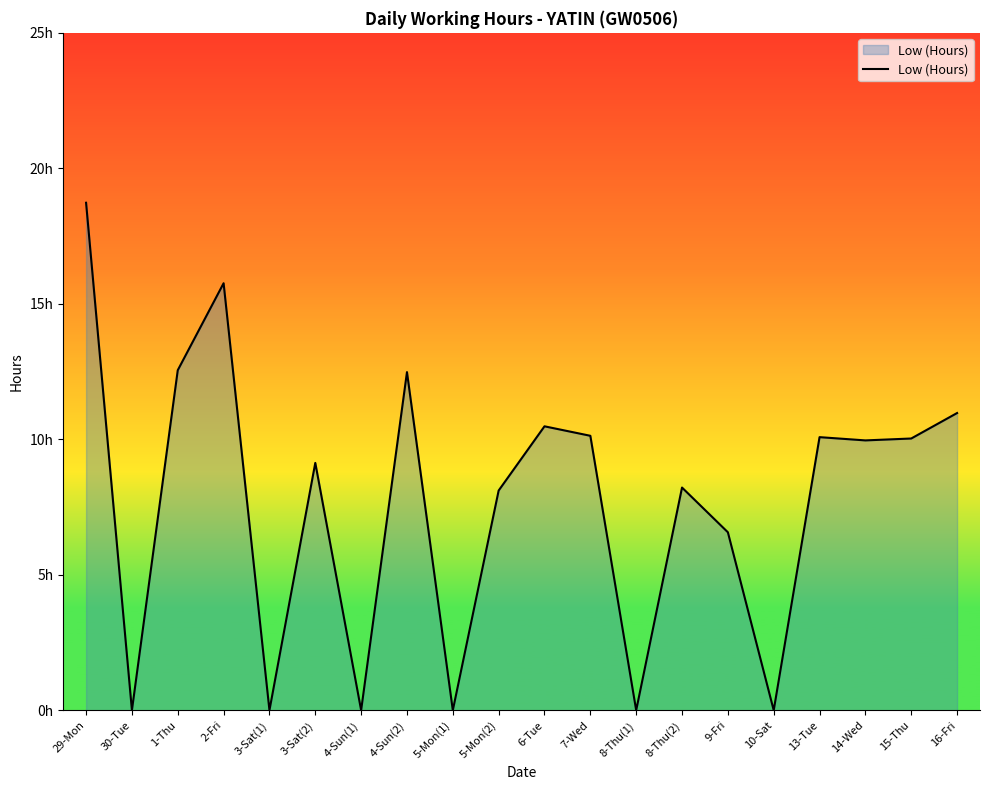

Is this an area chart (filled region under the line)?

Yes